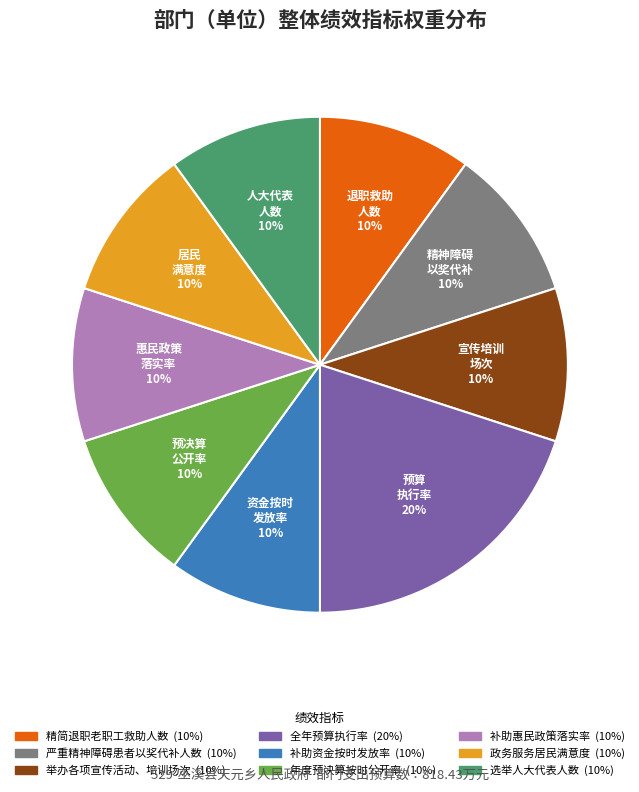

How many slices are in this pie chart?

9